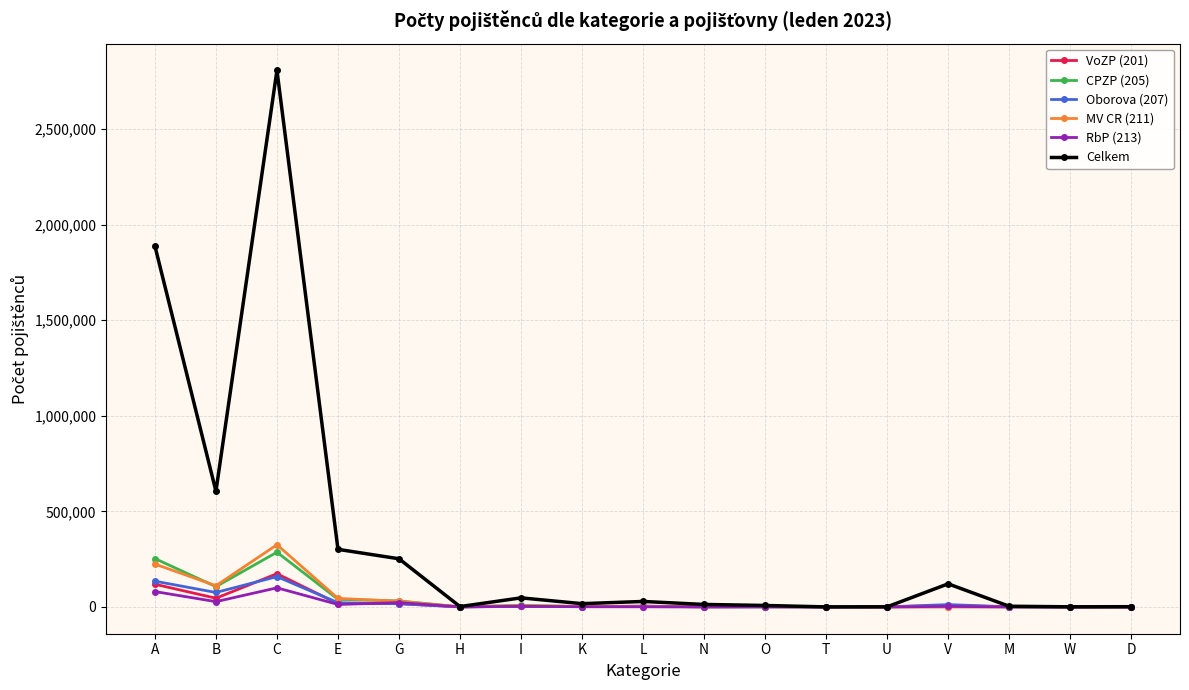

What is the label of the 15th point from the left?

M